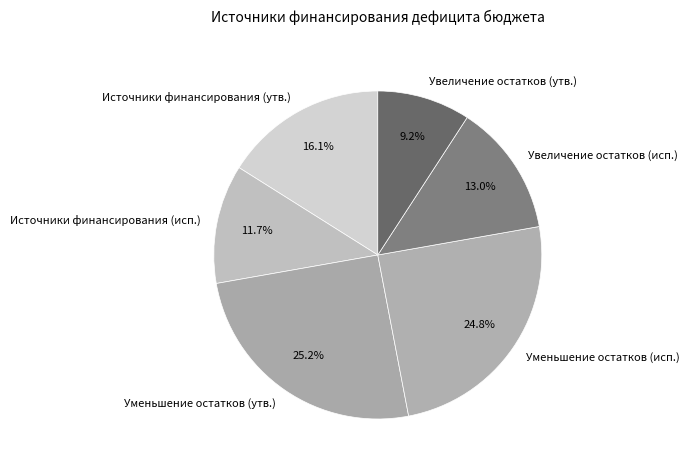

Count the number of slices in the pie.

6